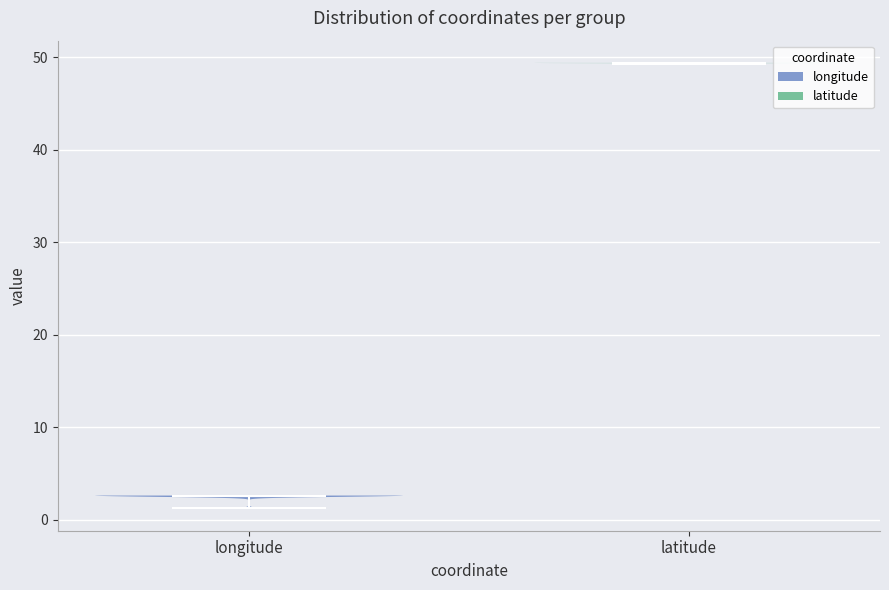

Where does the median line of the violin for latitude sit on the y-axis? The values are not printed on the chart, so give them approximately, as read against the axis.

49